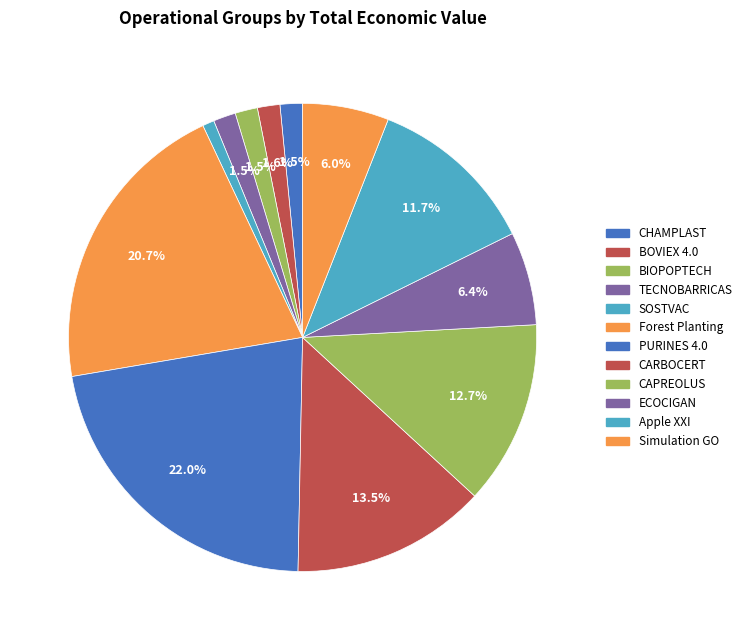

The CAPREOLUS slice represents 13% of the pie. True or false?

True